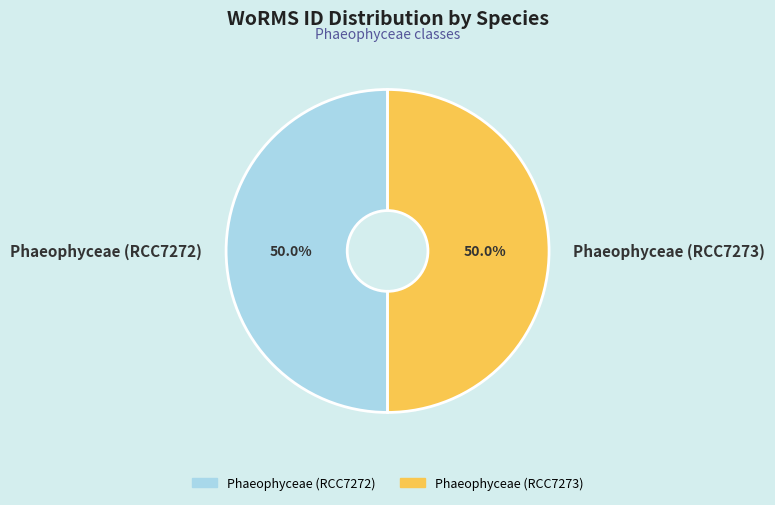

To the nearest percent, what portion does Phaeophyceae (RCC7272) represent?

50%